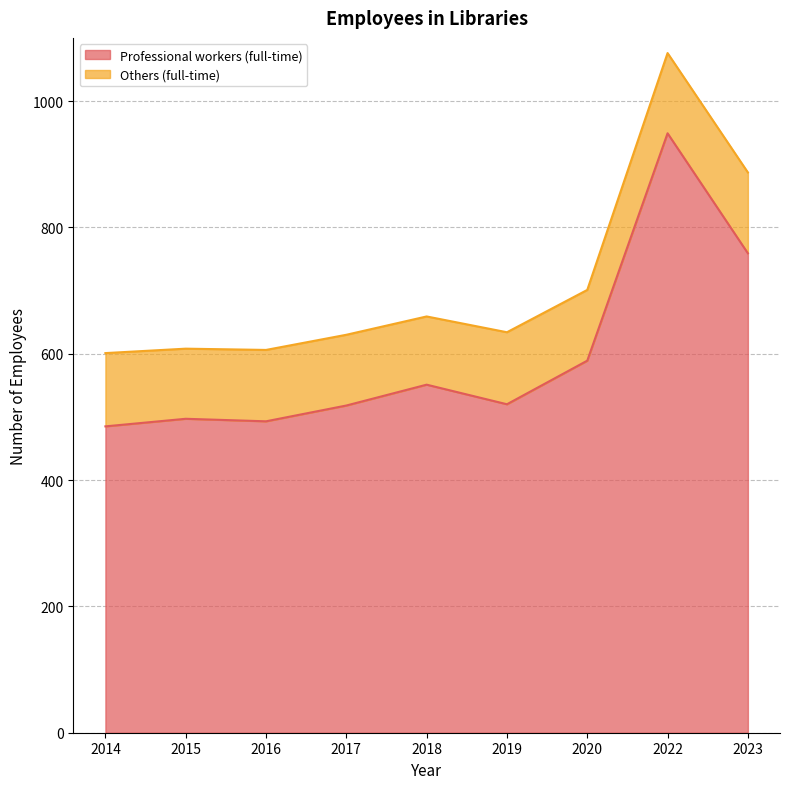

Which label corresponds to the largest value in the chart?

2022